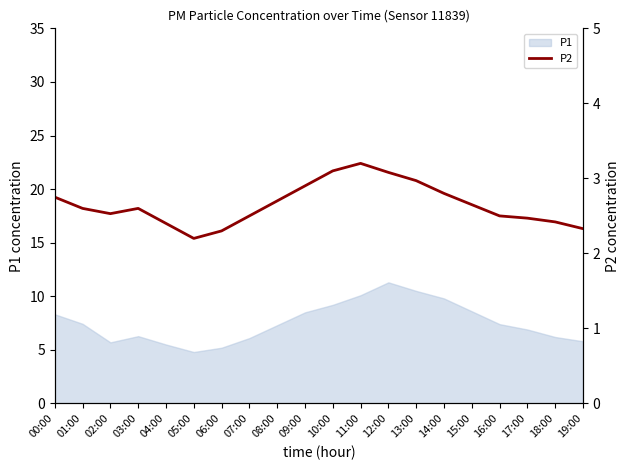

What position from the right is 18:00?

2